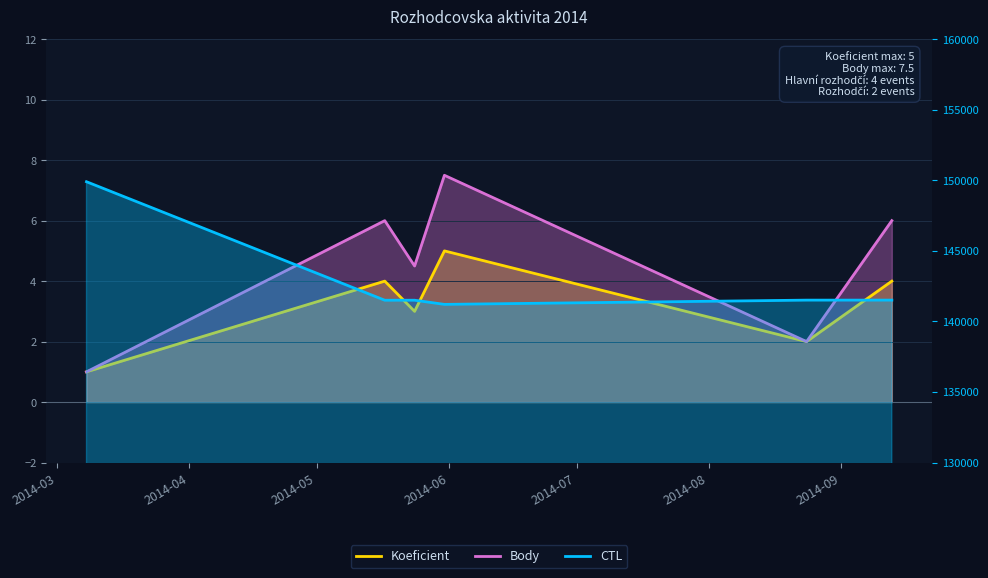

At which label does Koeficient first exceed 4?

2014-06